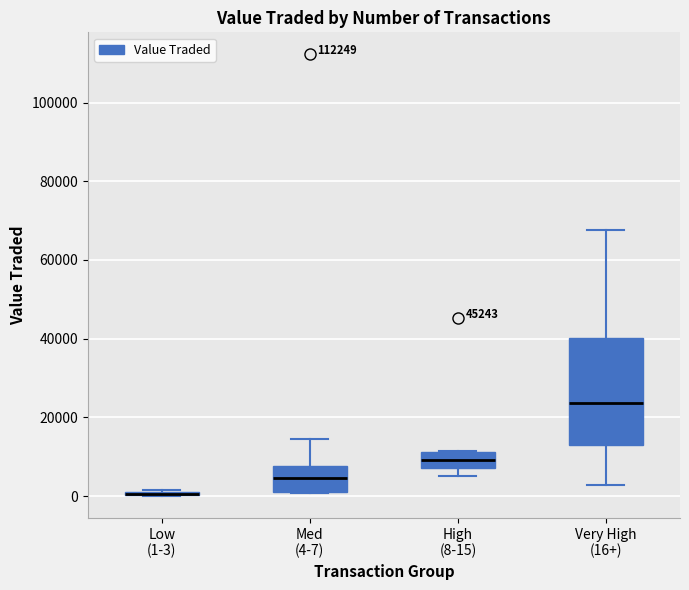

Reading left to right, transcribe this box plot: for each box, give where its median line is, the range the box spans, and where its two whiskers end, as read against the y-axis. The values are not printed on the chart, so give them approximately, as read against the axis.

Low (1-3): box collapsed to a line at 0, whiskers 0 to 2000
Med (4-7): median 4000, box 2000 to 8000, whiskers 0 to 14000
High (8-15): median 10000, box 8000 to 12000, whiskers 6000 to 12000
Very High (16+): median 24000, box 14000 to 40000, whiskers 2000 to 68000